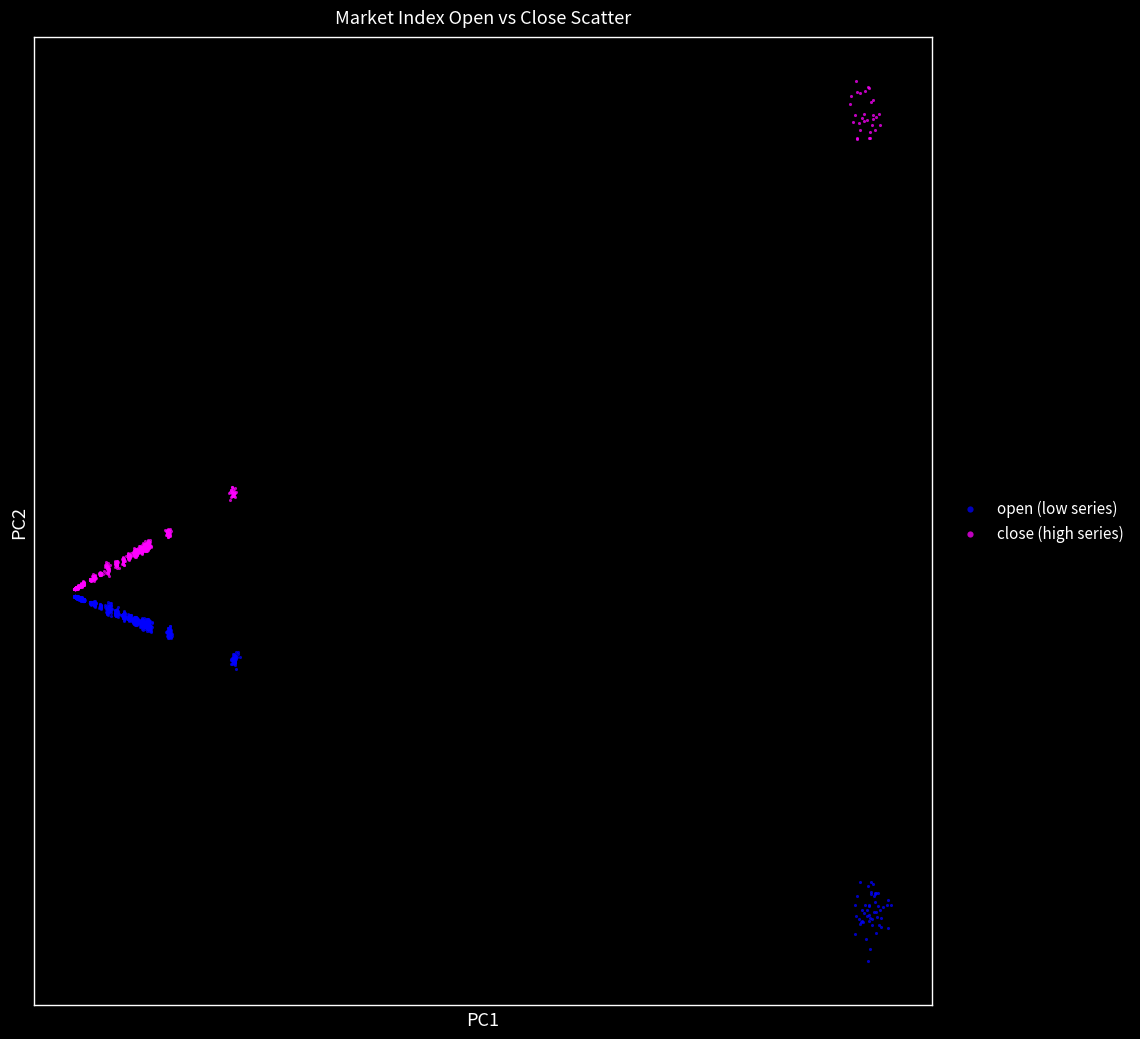

What are all the series names shown in the legend?

open (low series), close (high series)